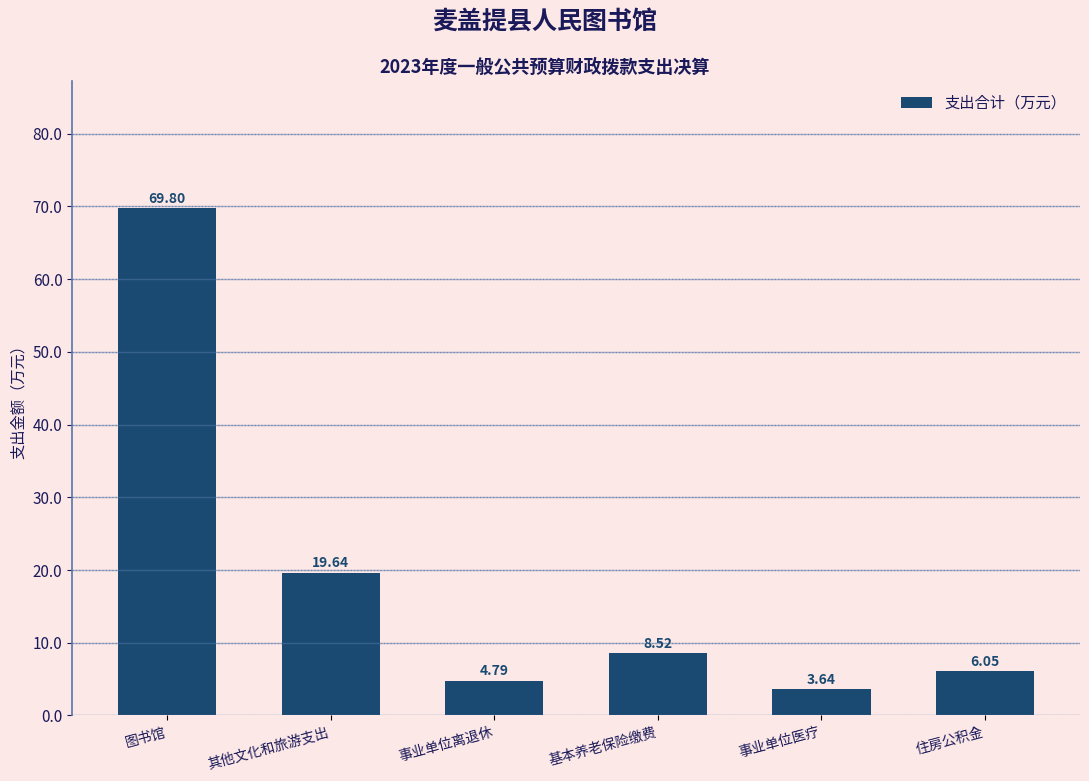

What is the label of the 5th bar from the right?

其他文化和旅游支出